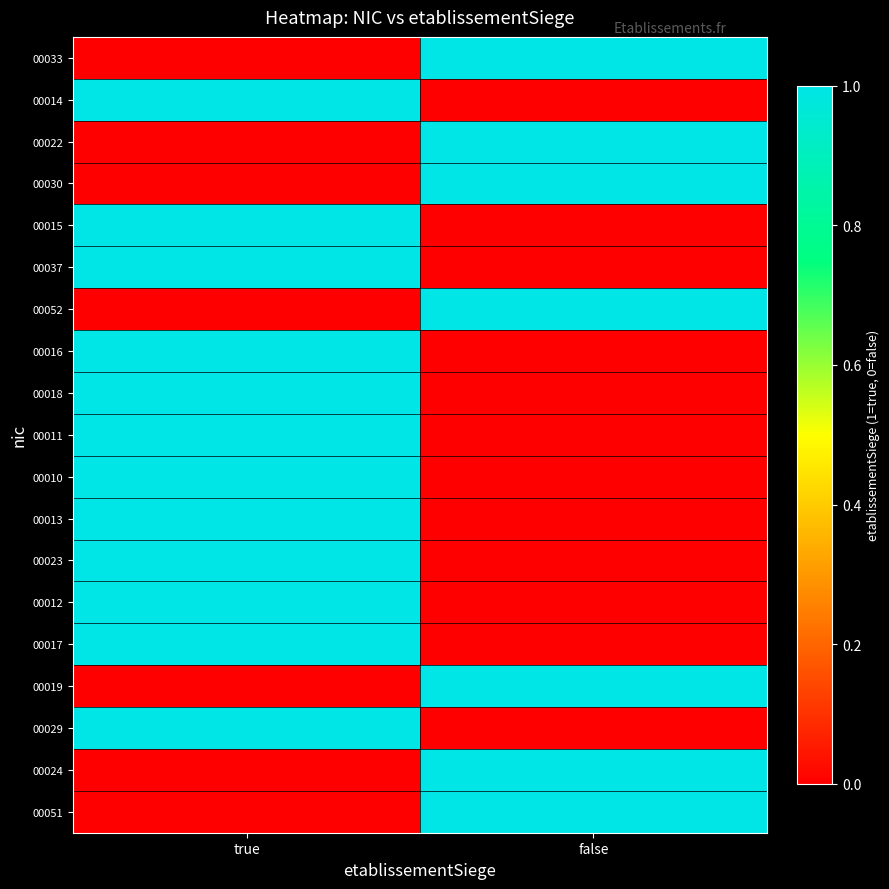

Count the number of categories in the chart.

2